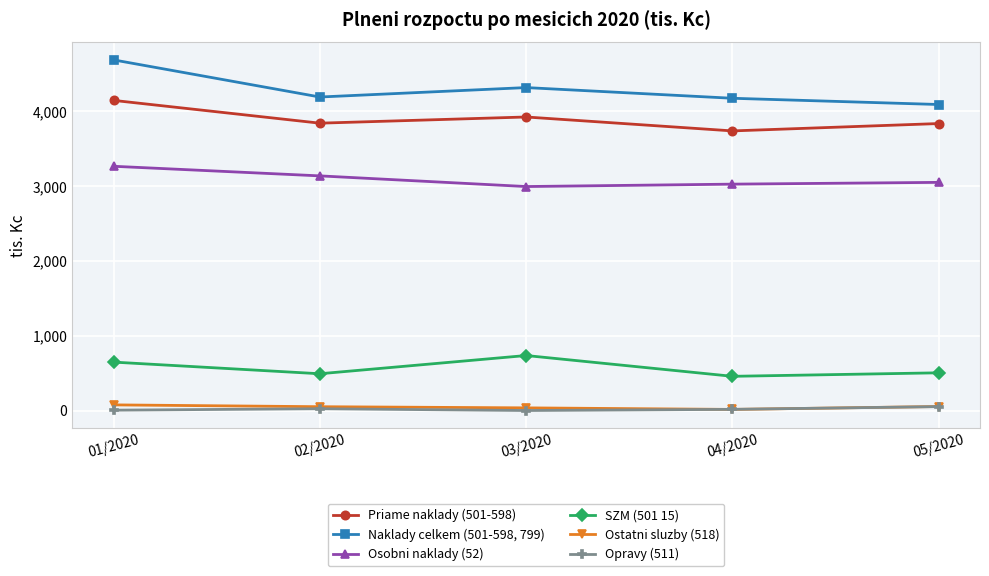

True or false: Priame naklady (501-598) and Naklady celkem (501-598, 799) intersect in this chart.

False